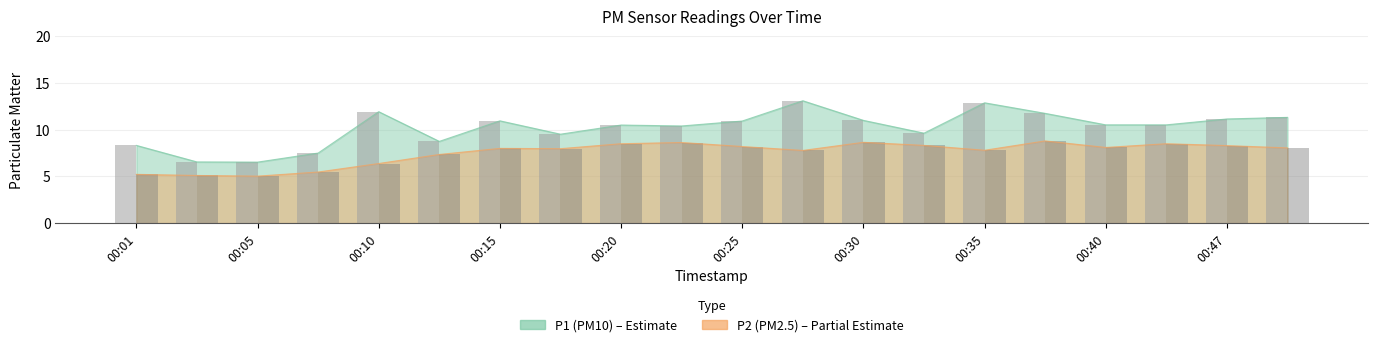

What is the value of the P1 bar at the 1st from the left?

8.3